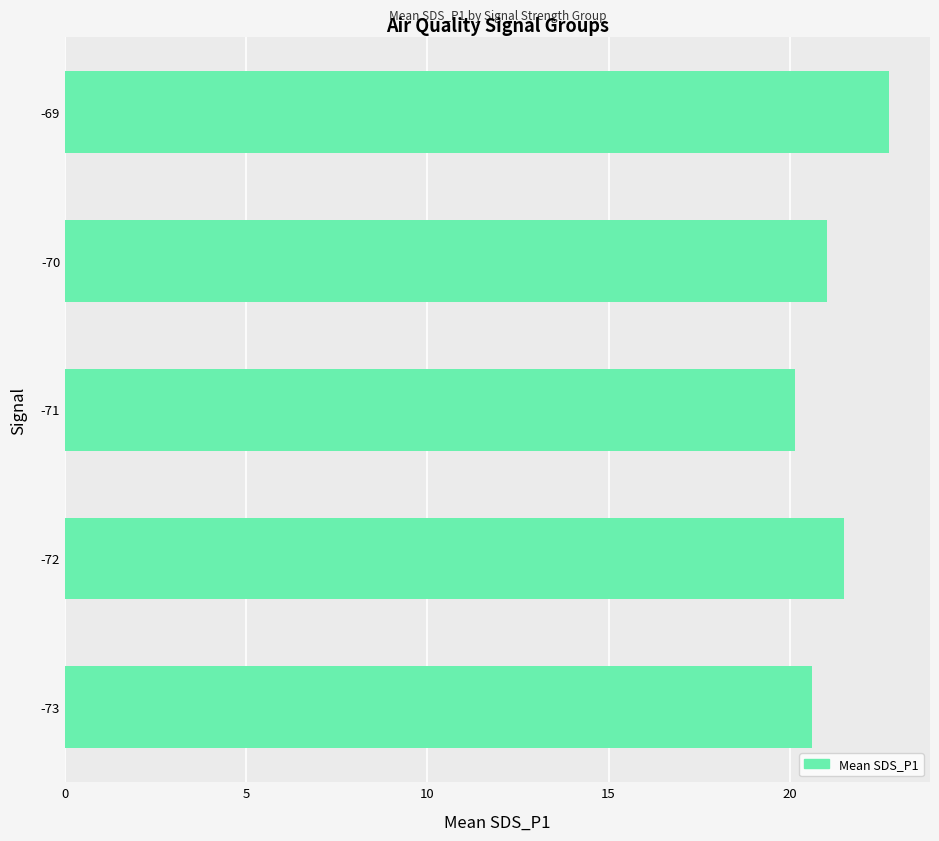

Are the bars grouped side by side (vs. stacked)?

No